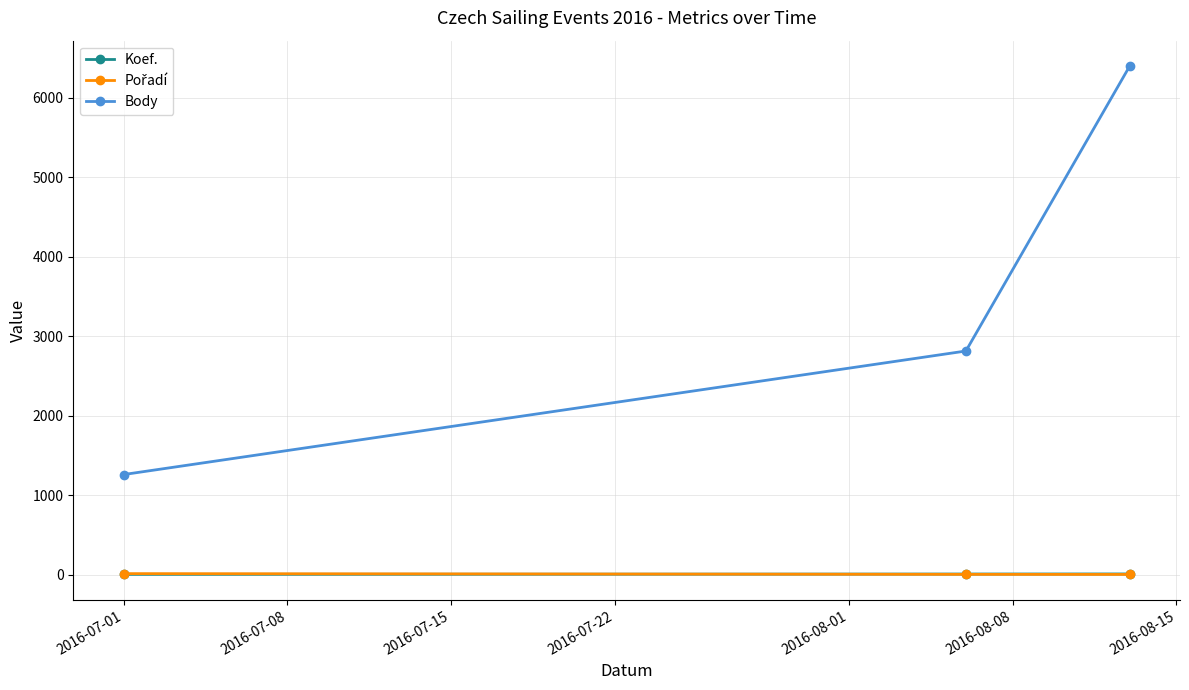

Which series has the largest total across all categories?

Body